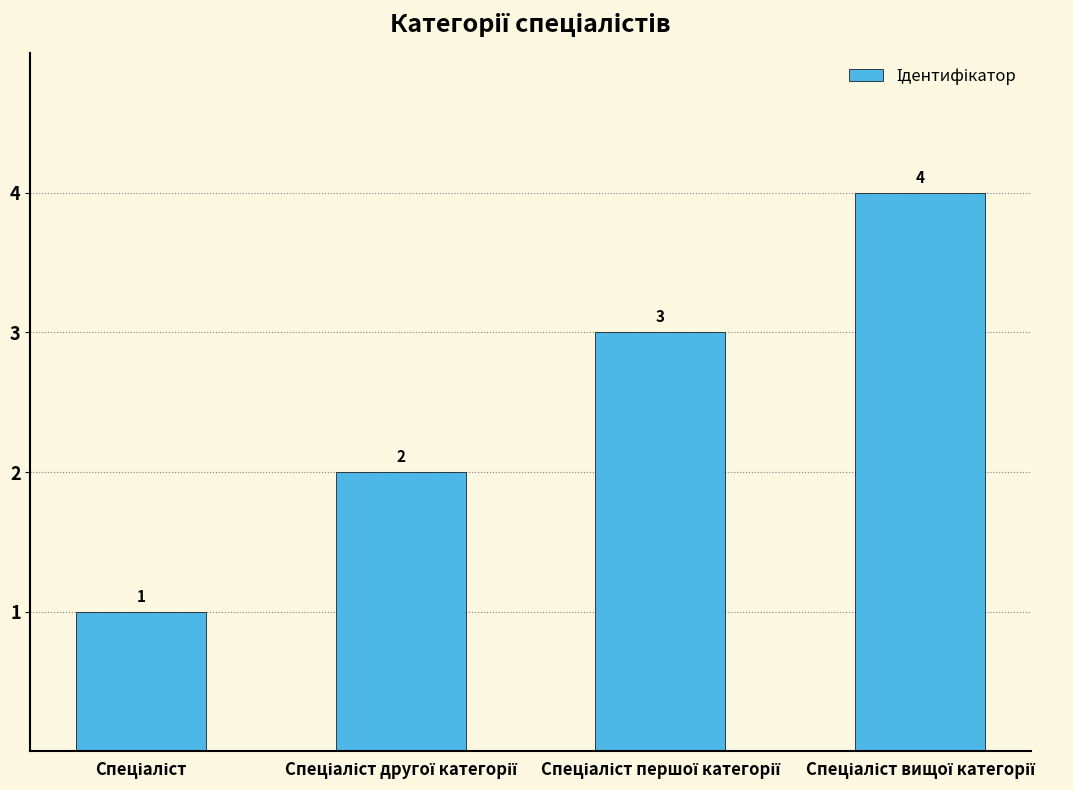

Are the bars grouped side by side (vs. stacked)?

No